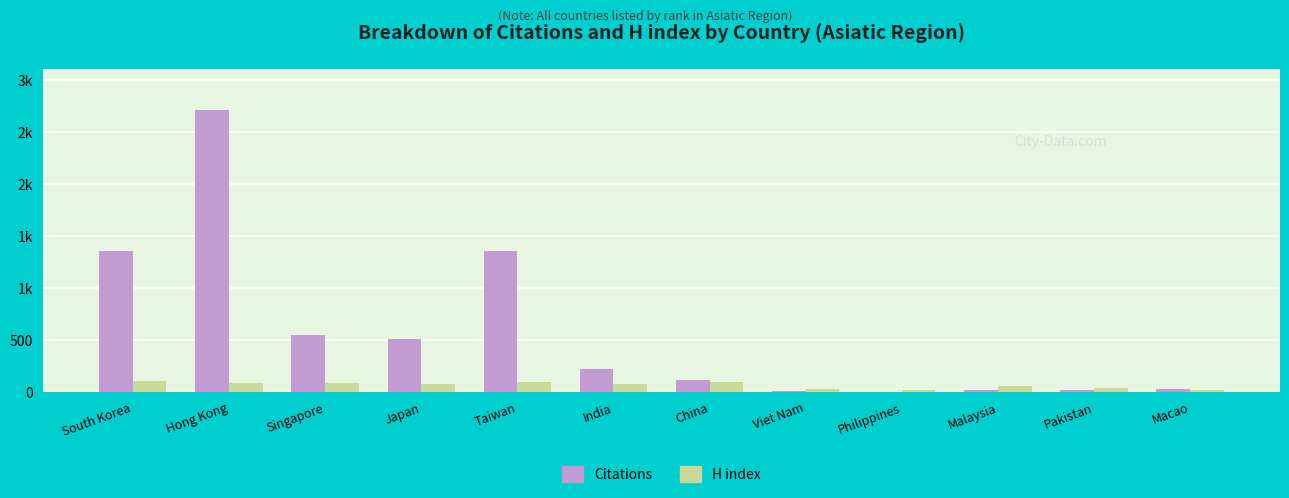

What is the value of the H index bar at the 6th from the left?

70